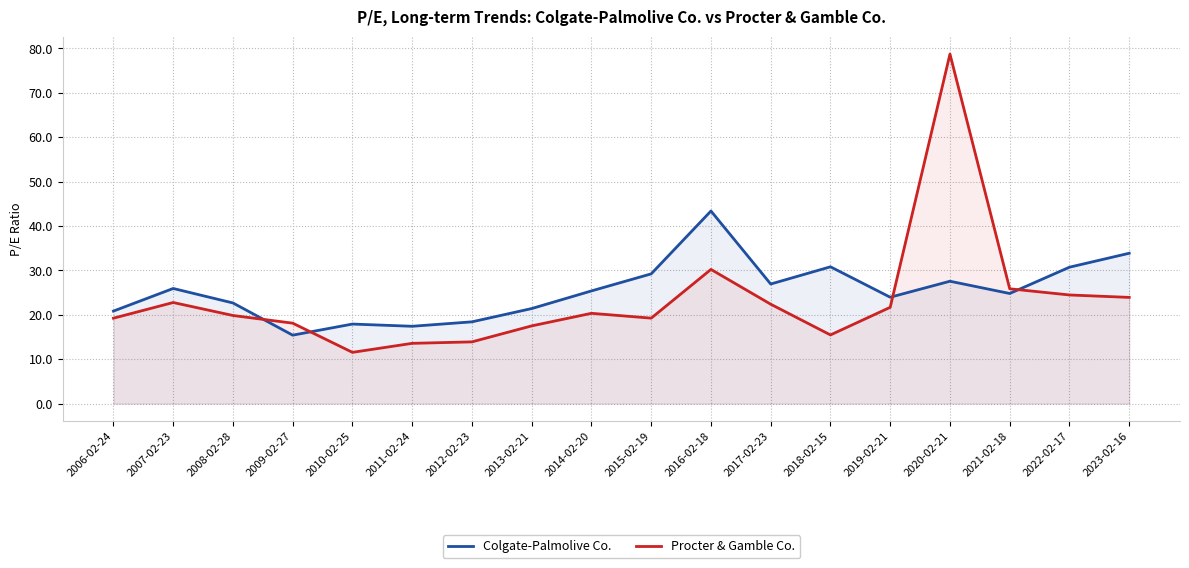

At which label does Procter & Gamble Co. first exceed 20?

2007-02-23